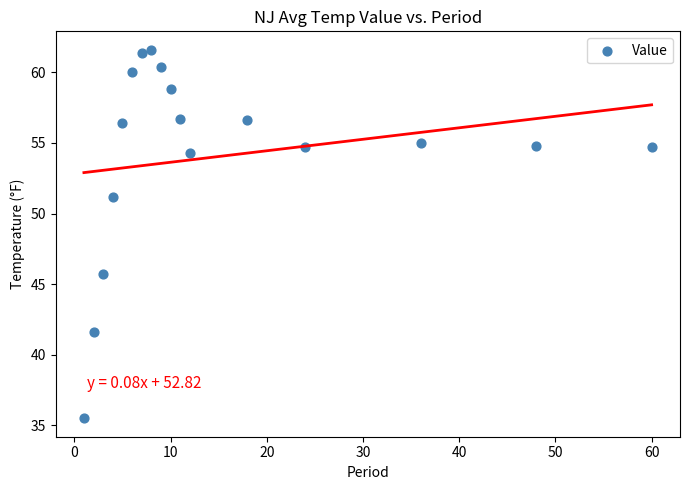

What is the range of X values (max minus min)?

59.0